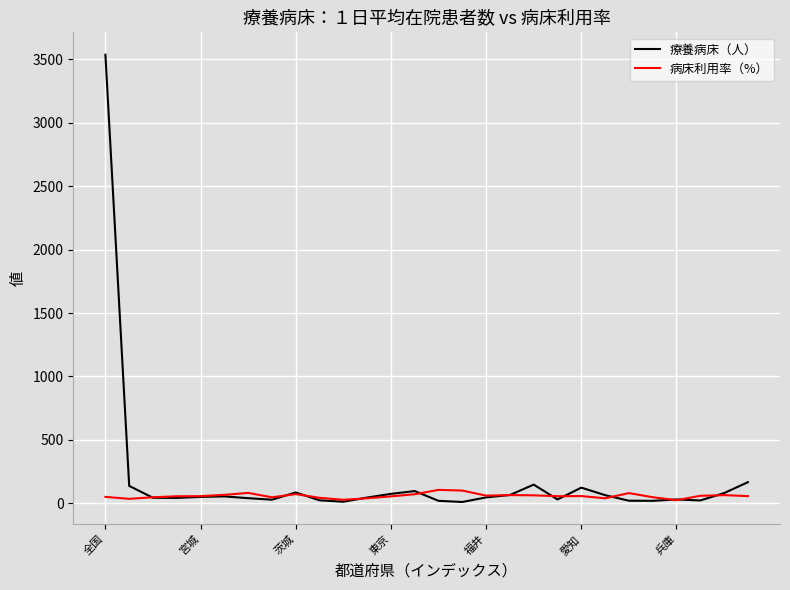

List the series in order of their overall mean, lowest first.

病床利用率（%）, 療養病床（人）